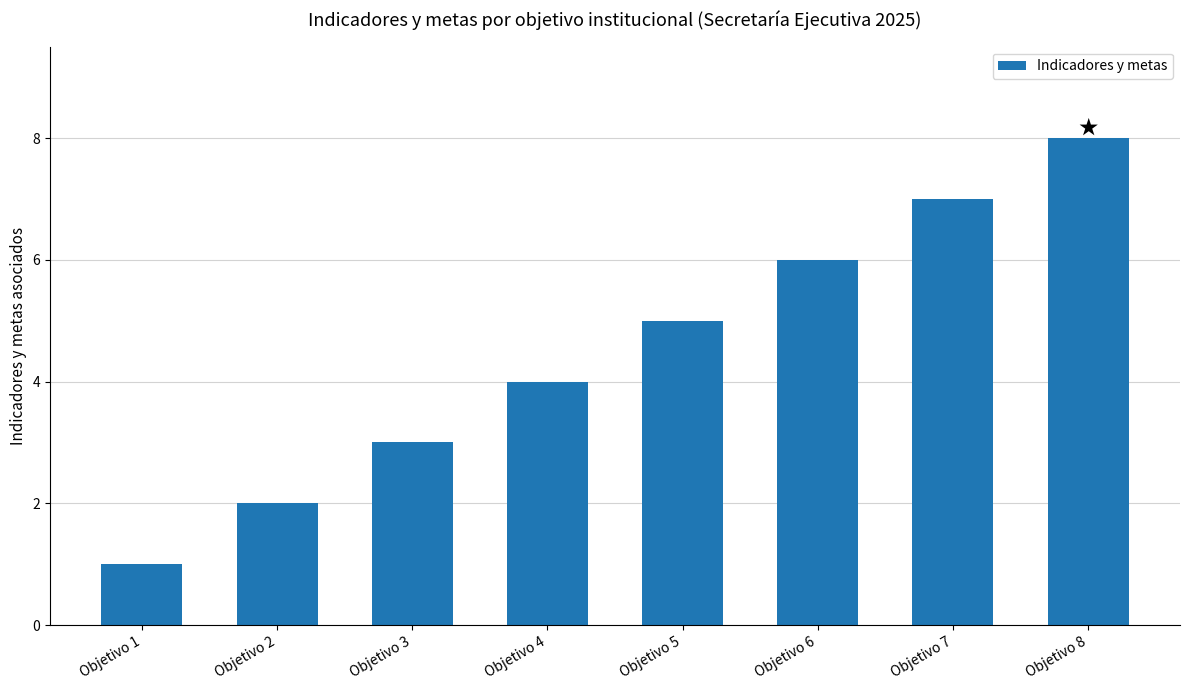

Which label corresponds to the largest value in the chart?

Objetivo 8